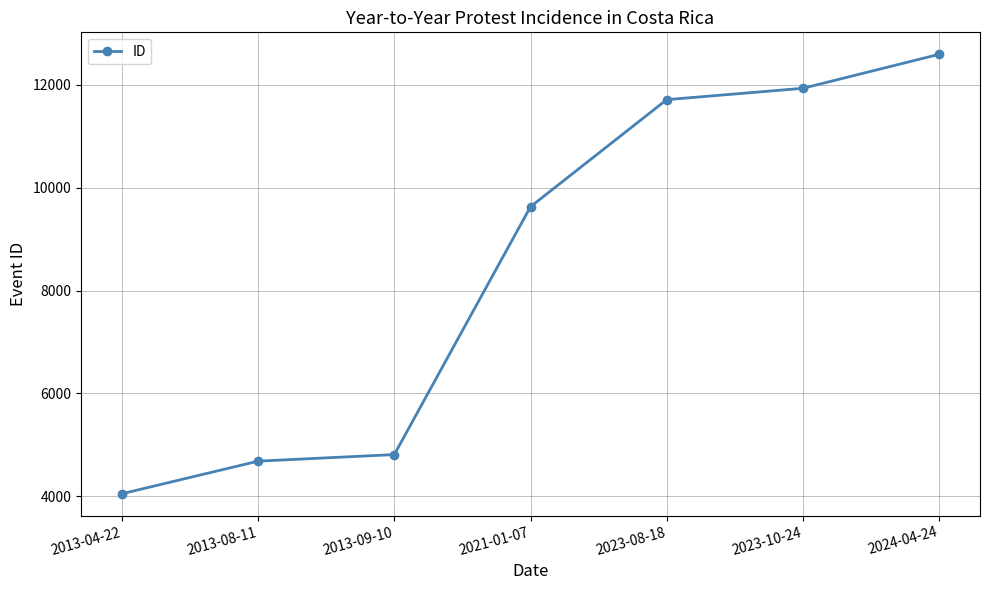

Reading right to left, what are all the values shown in this chart?

12595	11934	11713	9631	4810	4682	4048